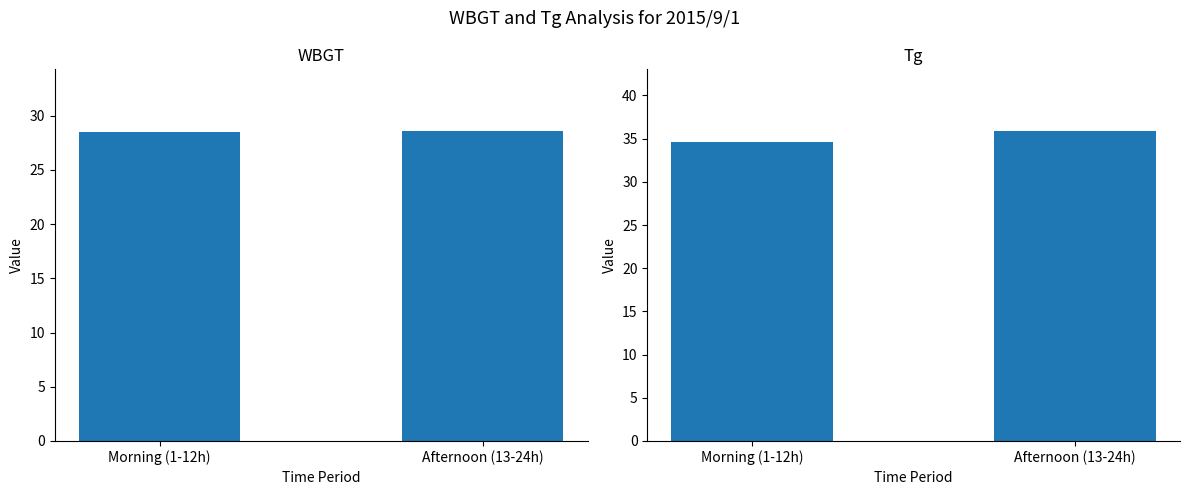

What is the average value of the Tg series?

35.2